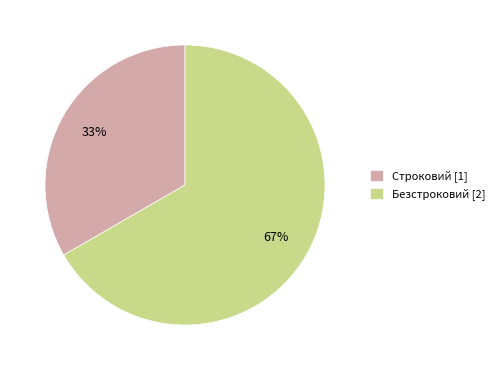

What percentage is the Безстроковий slice, to the nearest percent?

67%